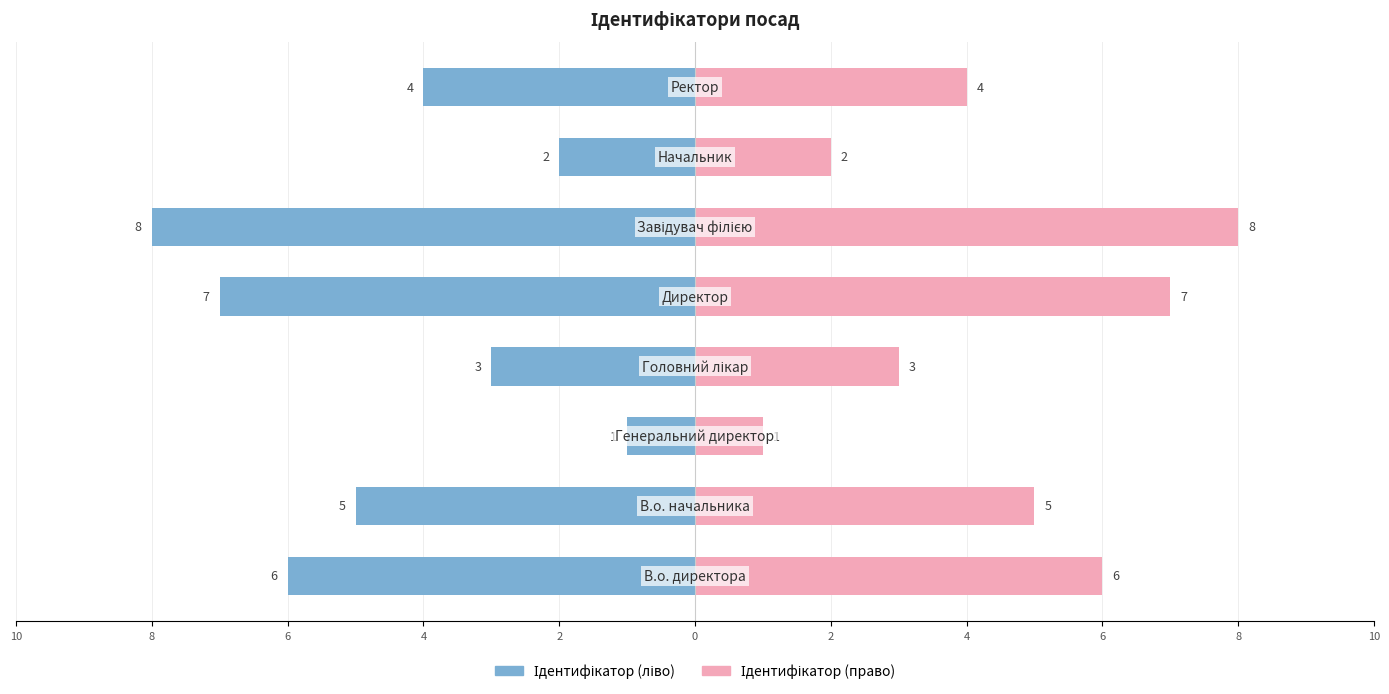

Which has a higher value, 4 or 4?

4